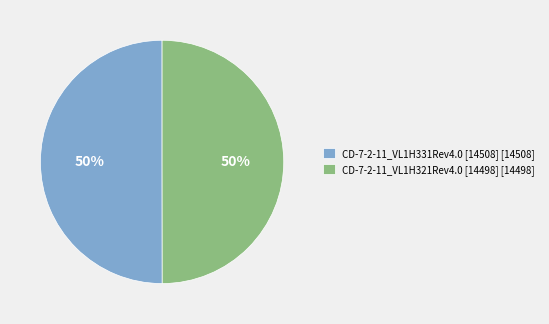

What is the ratio of the value at CD-7-2-11_VL1H331Rev4.0 [14508] [14508] to the value at CD-7-2-11_VL1H321Rev4.0 [14498] [14498]?

1.0